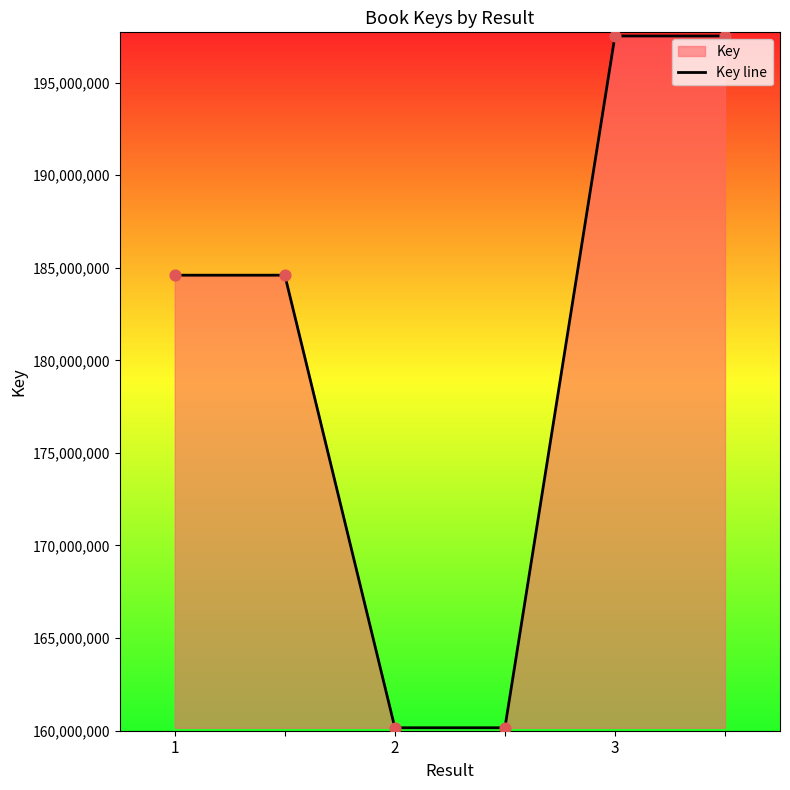

What is the change in value from 2 to 3?

+37368933